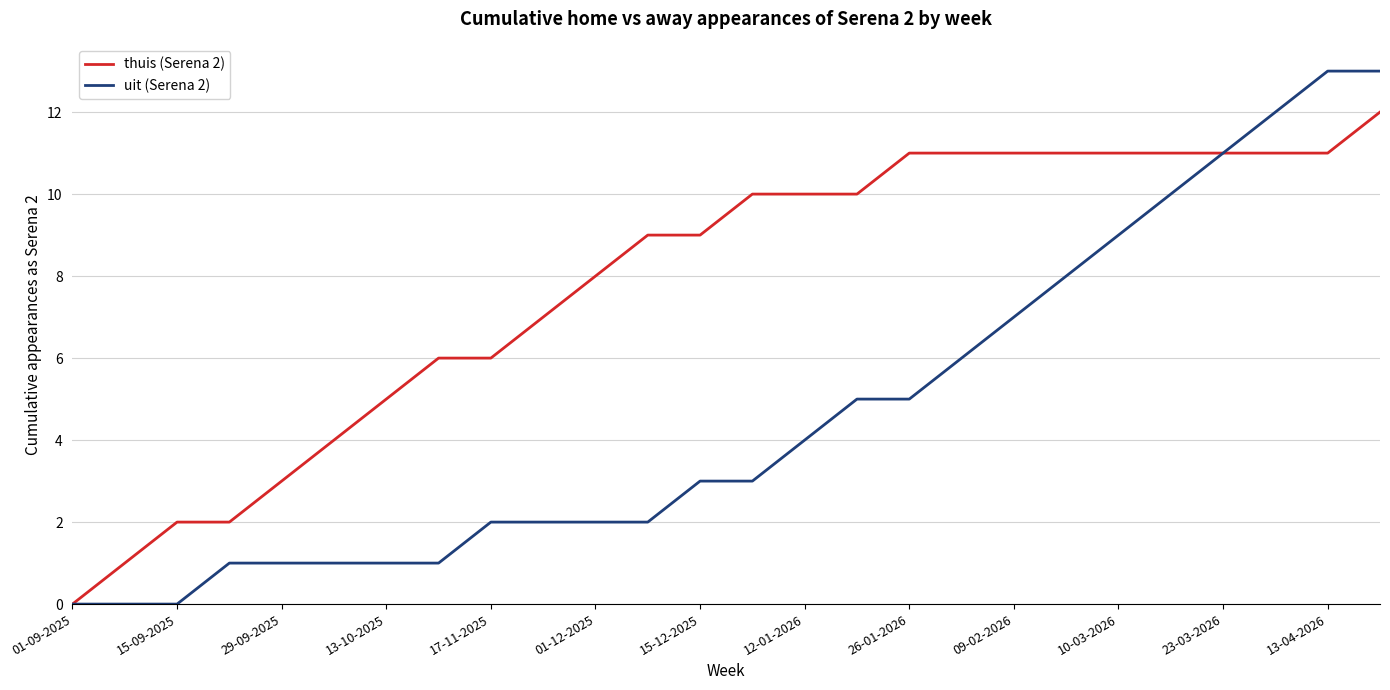

Rank the series by their average value, from lowest to highest.

uit (Serena 2), thuis (Serena 2)